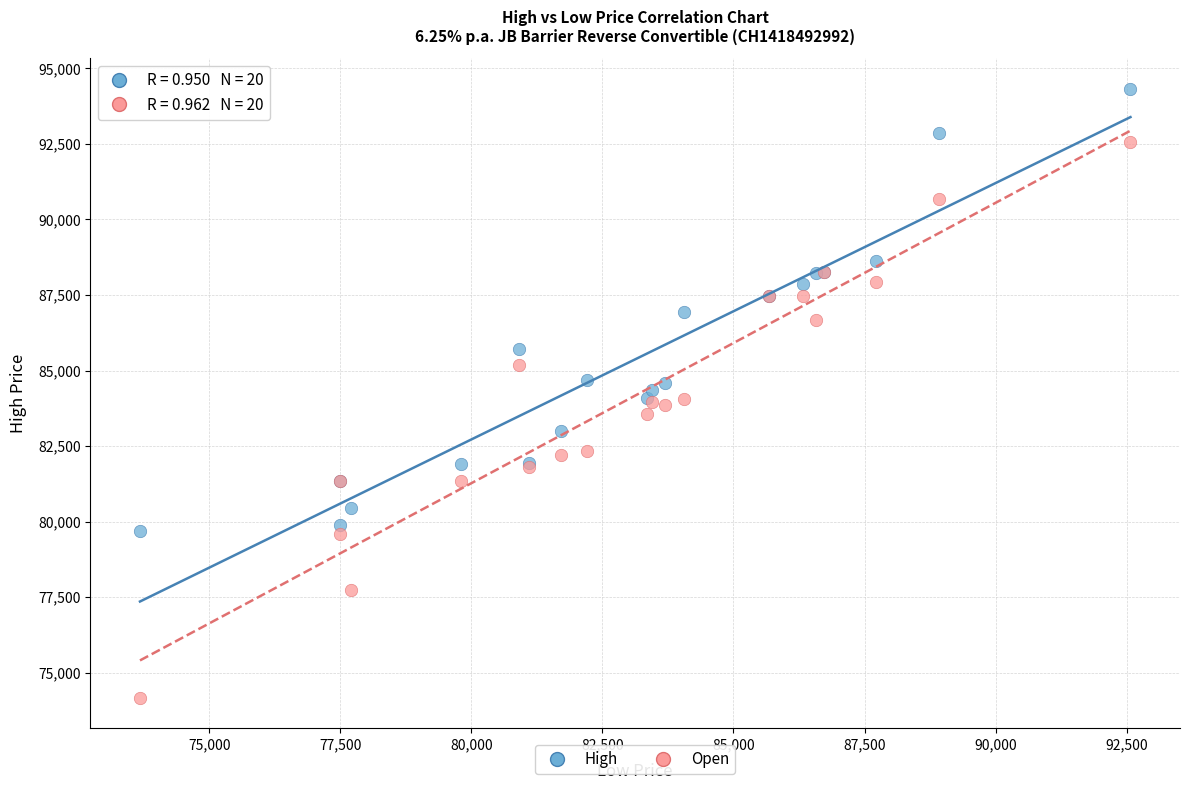

Which series contains the highest Y value?

High